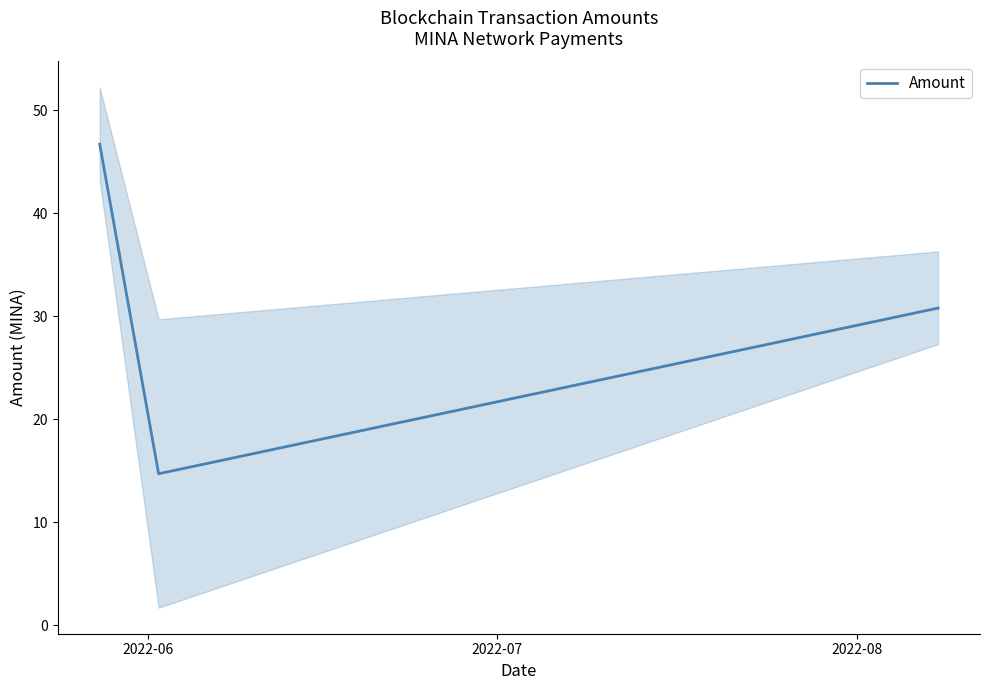

Reading left to right, extract all data points from this chart.

46.7	14.7	30.8